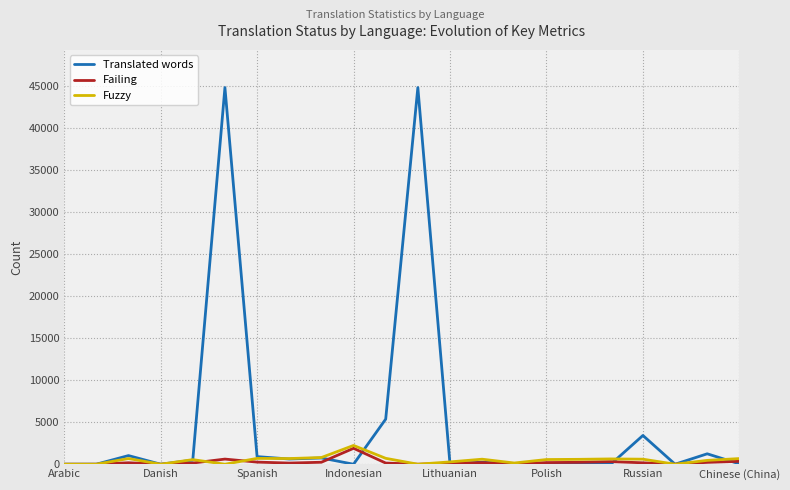

What is the maximum value for Fuzzy?

2233